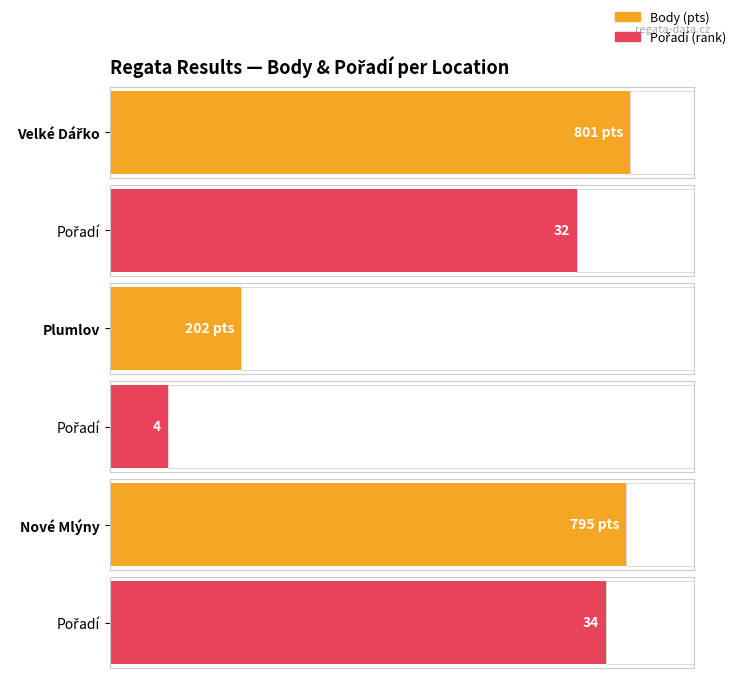

What is the value of the Body bar at the 2nd from the left?

202